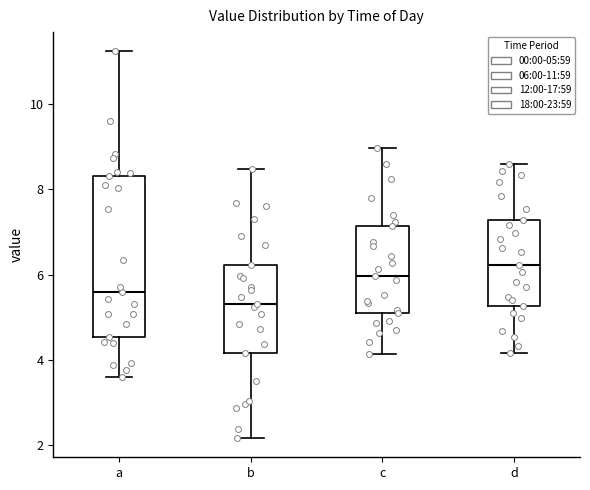

Reading left to right, transcribe this box plot: for each box, give where its median line is, the range the box spans, and where its two whiskers end, as read against the y-axis. The values are not printed on the chart, so give them approximately, as read against the axis.

a: median 5.6, box 4.6 to 8.4, whiskers 3.6 to 11.2
b: median 5.4, box 4.2 to 6.2, whiskers 2.2 to 8.4
c: median 6.0, box 5.2 to 7.2, whiskers 4.2 to 9.0
d: median 6.2, box 5.2 to 7.2, whiskers 4.2 to 8.6